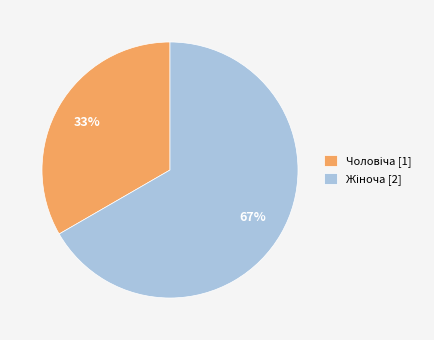

Does any single category account for the majority?

Yes